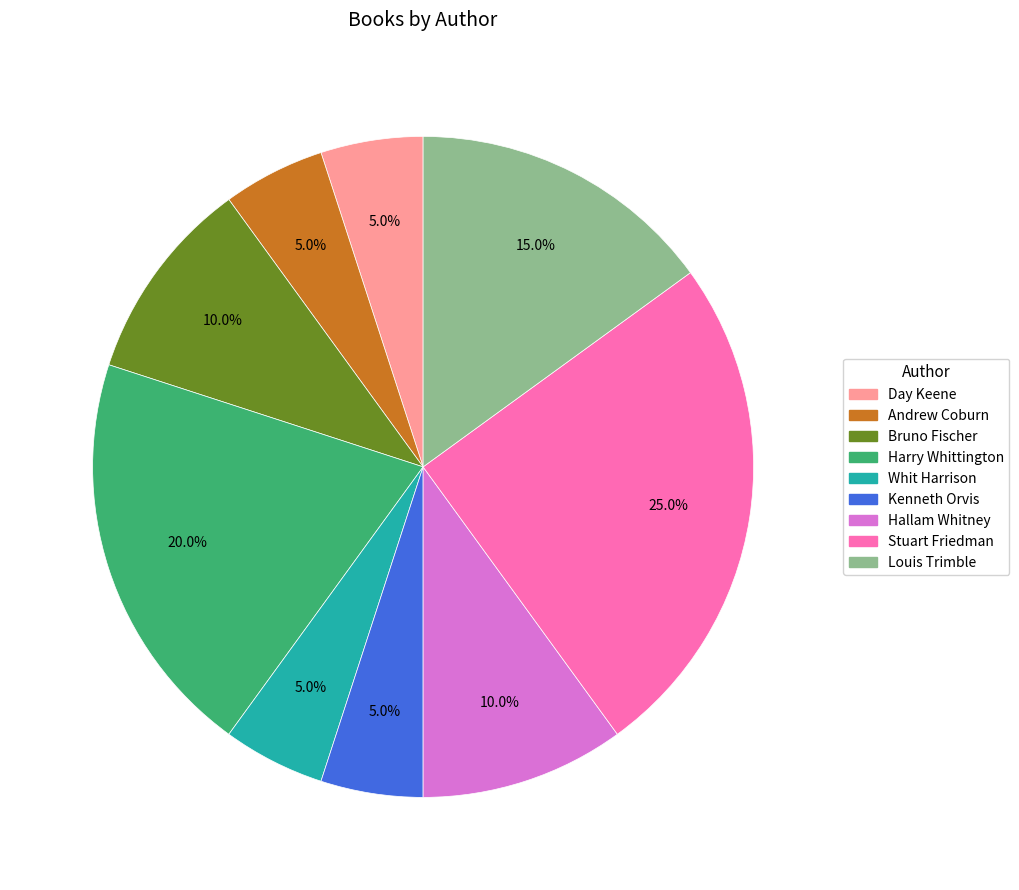

How many slices are in this pie chart?

9